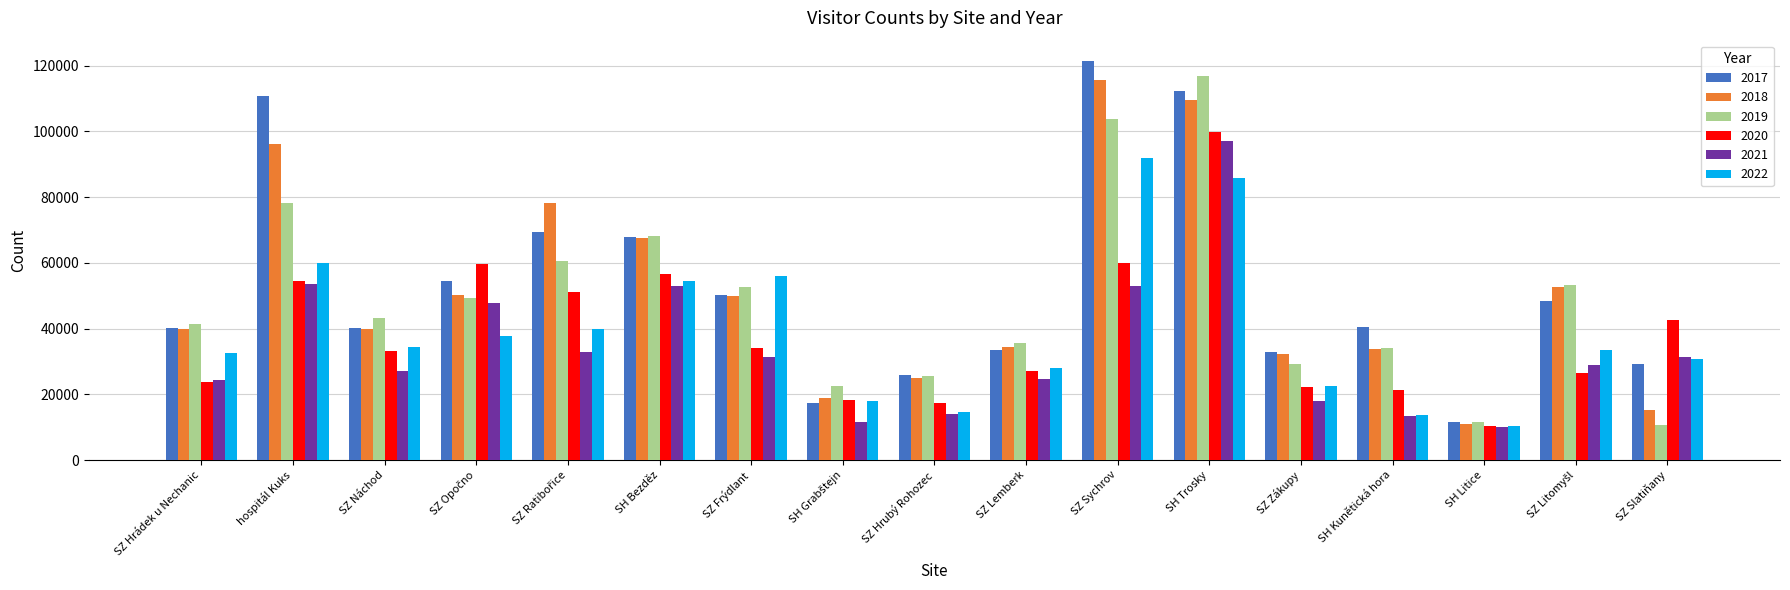

What is the total value across all series at SZ Náchod?

218164